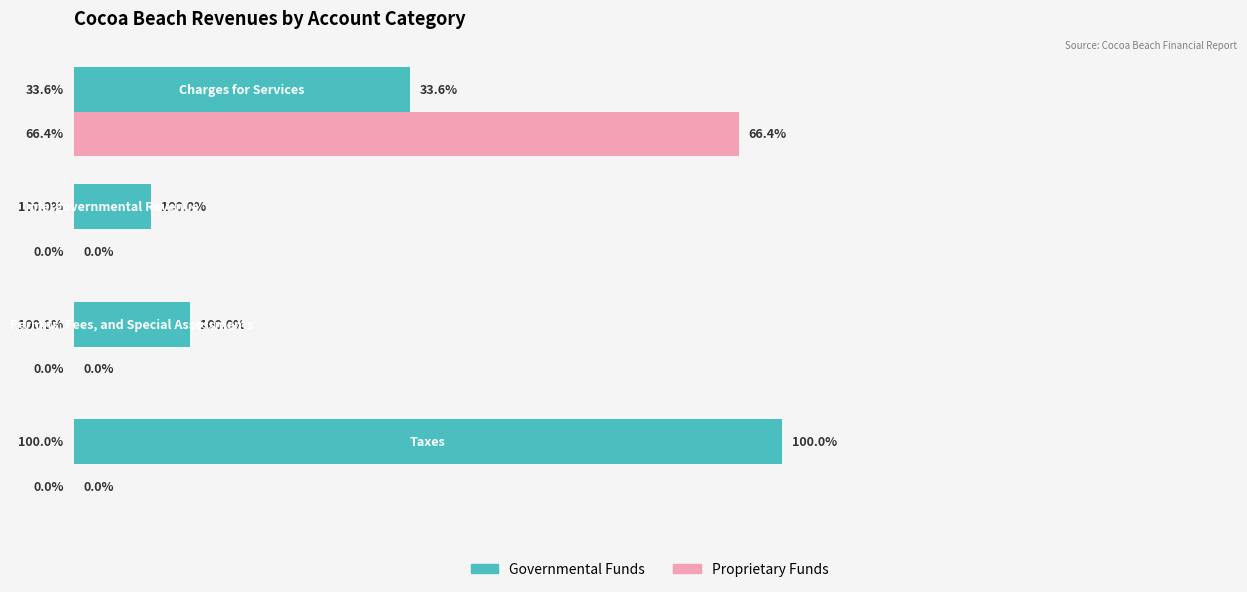

Reading right to left, transcribe all the data shown in this chart.

Governmental Funds: 4344260	996764	1500456	9141135
Proprietary Funds: 8584961	0	0	0